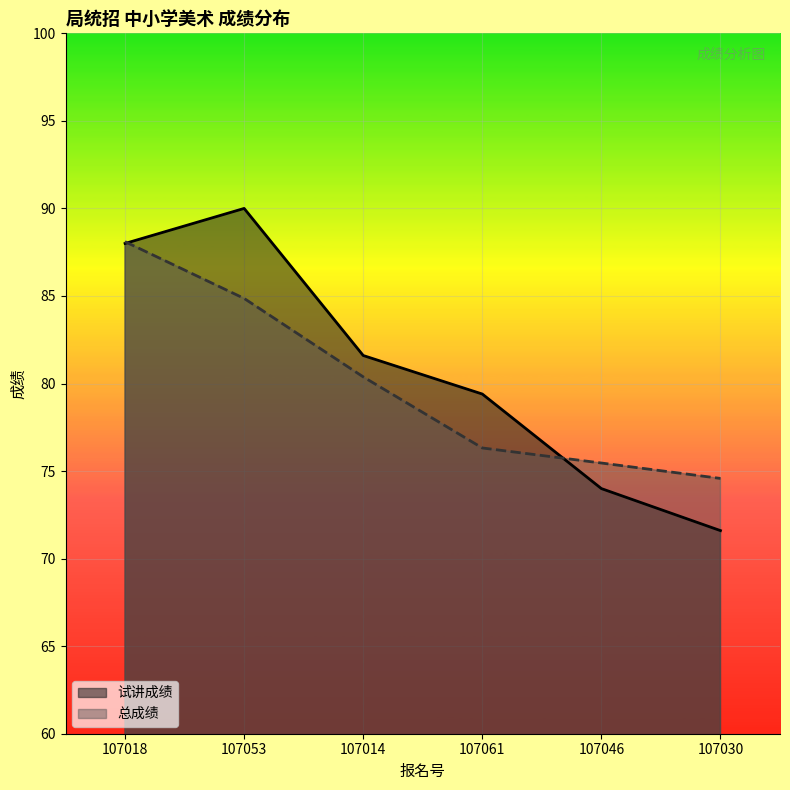

Rank the series at 107030 from highest to lowest value.

总成绩, 试讲成绩